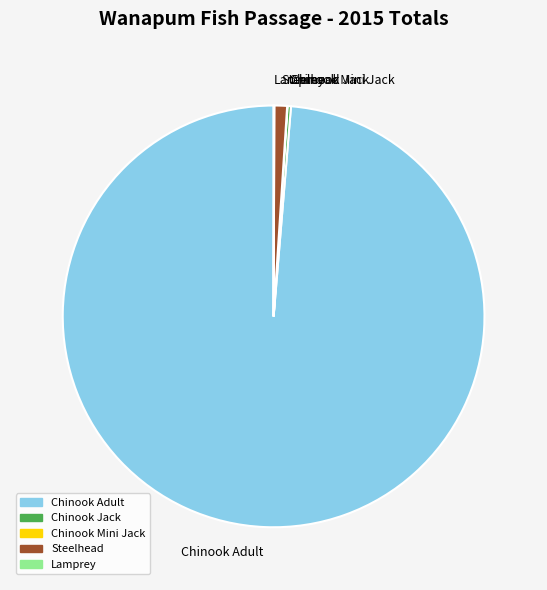

Is it true that Chinook Adult is 99% of the pie?

True